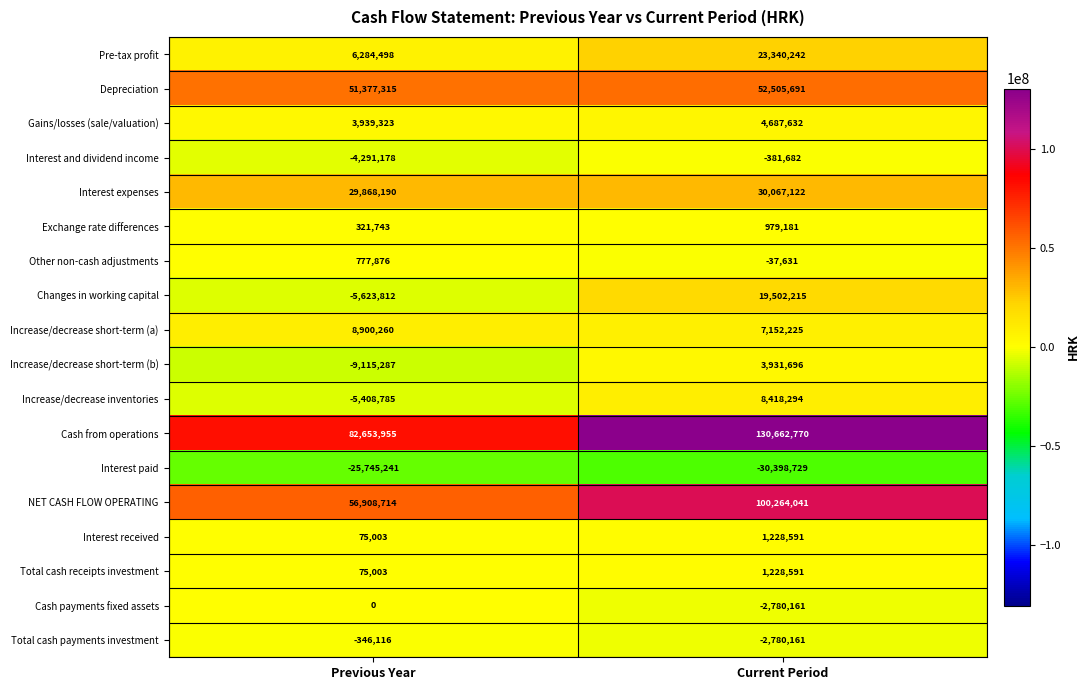

List the labels in order of Increase/decrease short-term (a) value, smallest first.

Current Period, Previous Year